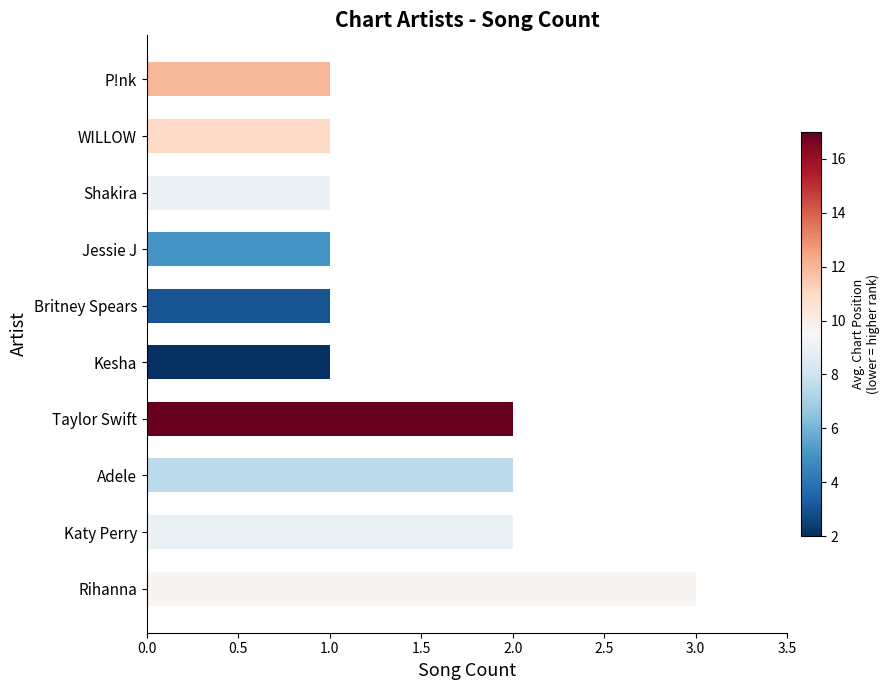

What is the ratio of the value at Shakira to the value at P!nk?

1.0